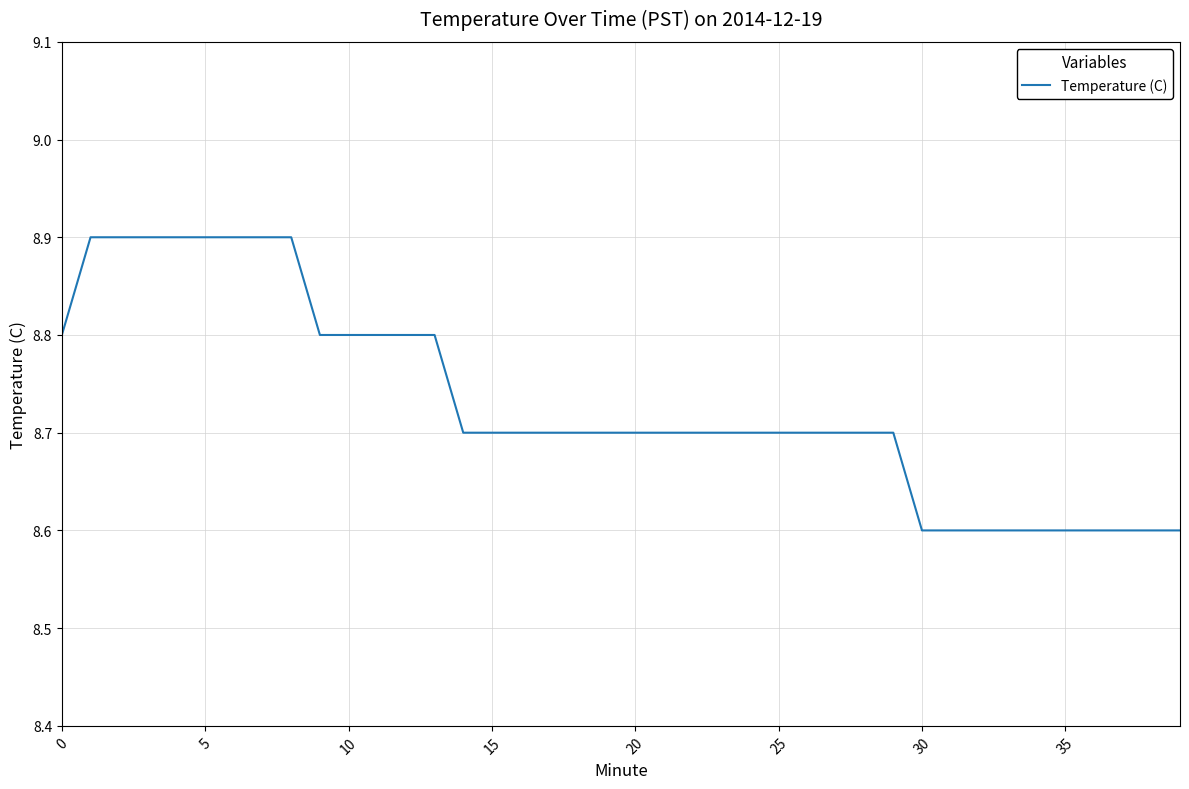

What is the maximum value shown in the chart?

8.9